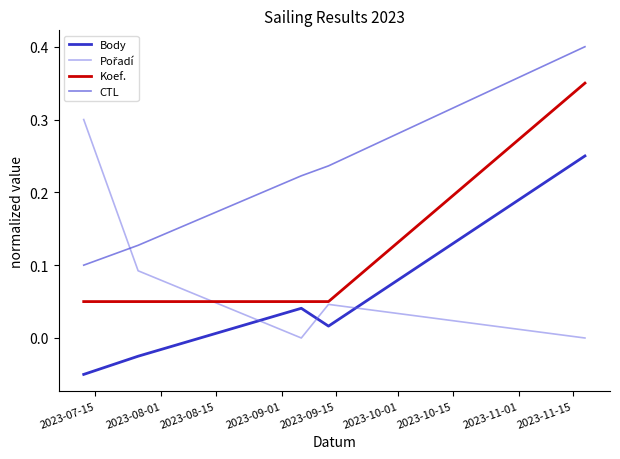

Is this an area chart (filled region under the line)?

No